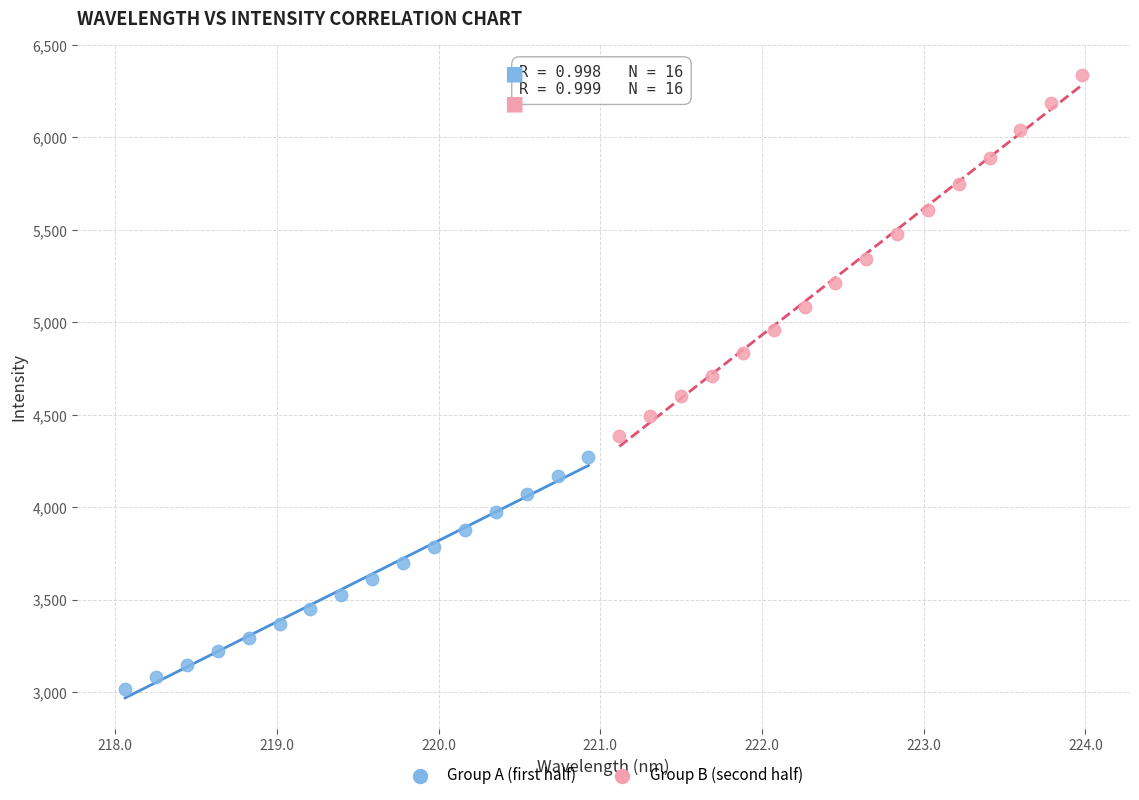

Which series has the largest Y range (max minus min)?

Group B (second half)